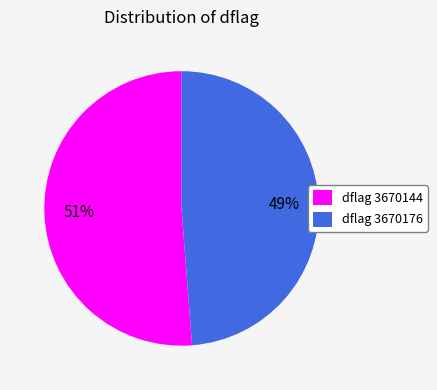

What percentage is the dflag 3670144 slice, to the nearest percent?

51%